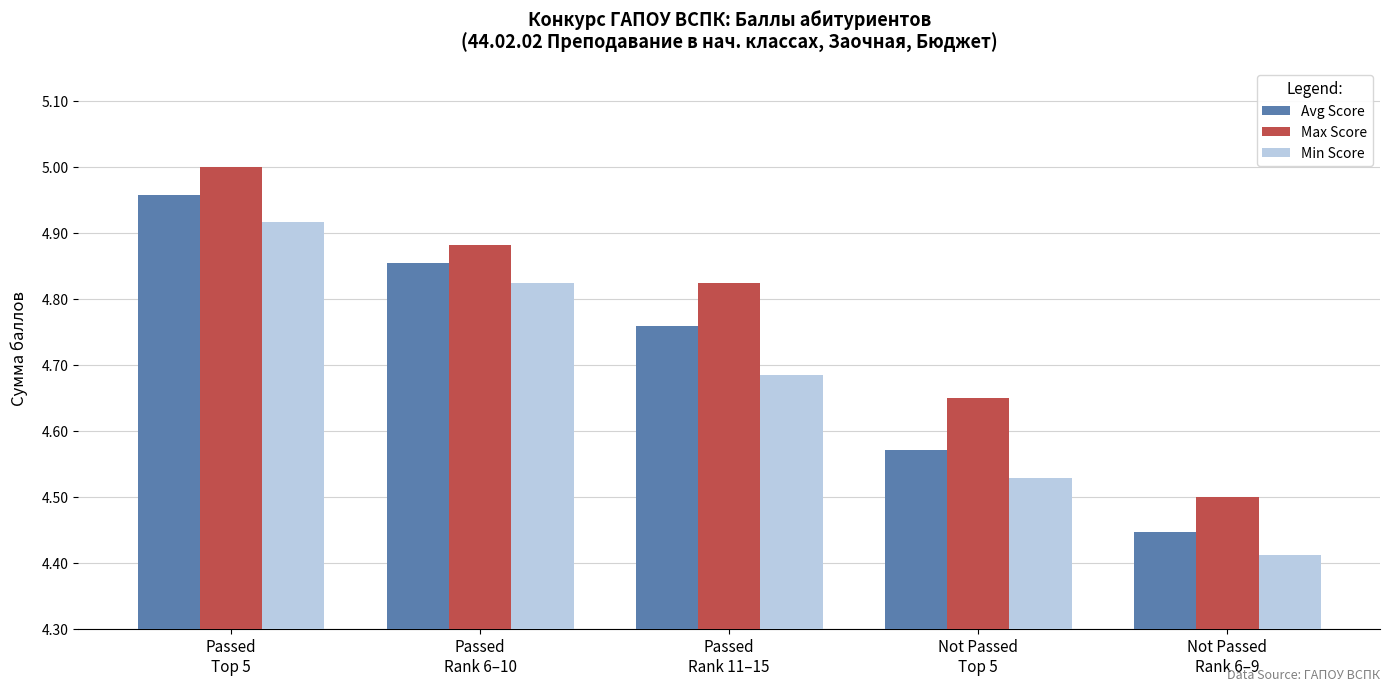

Which category has the lowest value across all series?

Not Passed
Rank 6–9